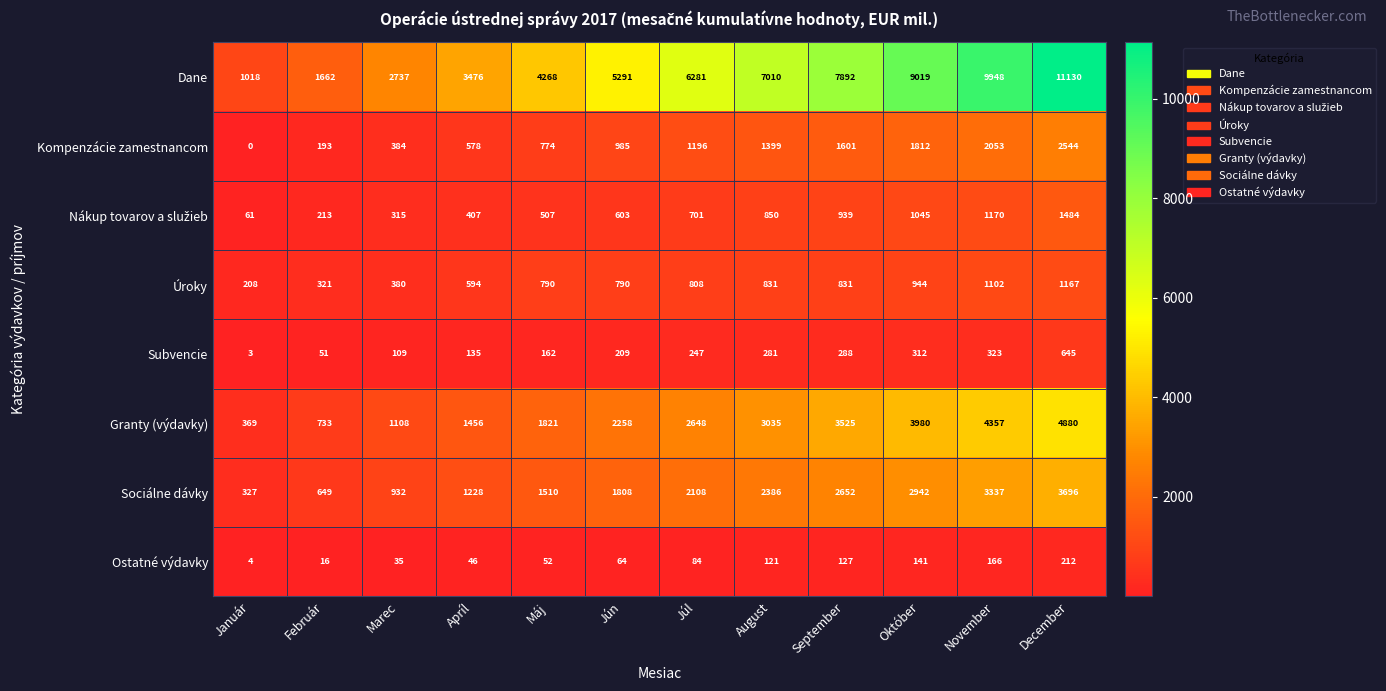

Is it true that Kompenzácie zamestnancom equals -1268 at Január?

False